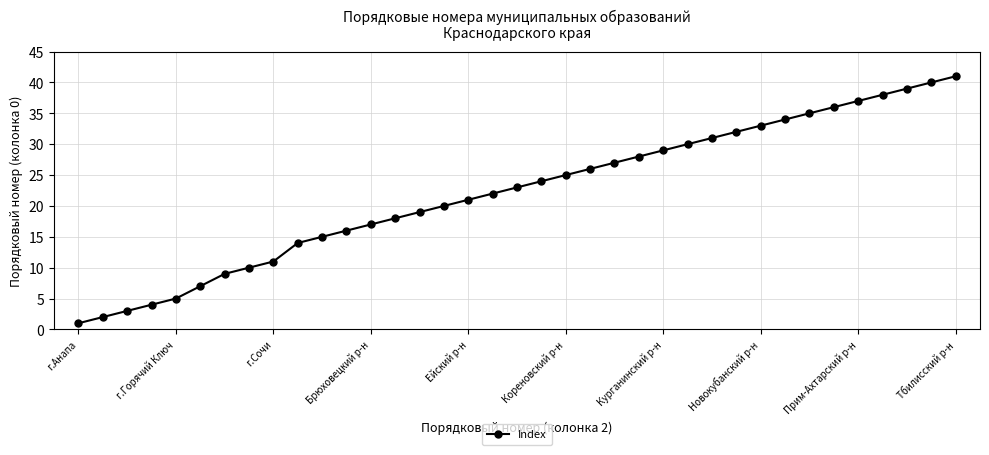

True or false: there are more than 0 points higher than both neighbors.

False